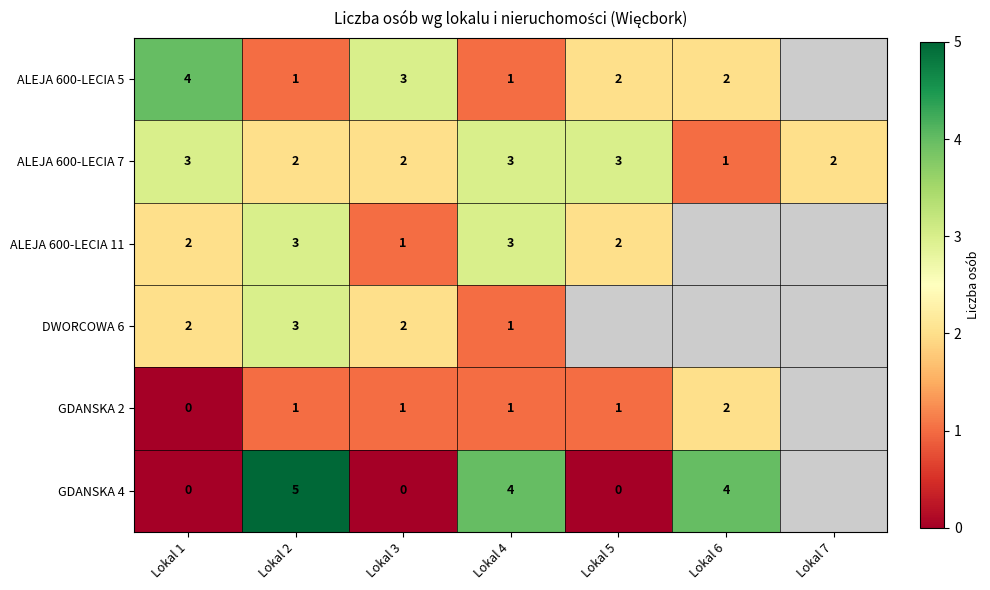

At which label does ALEJA 600-LECIA 7 reach its minimum?

Lokal 6